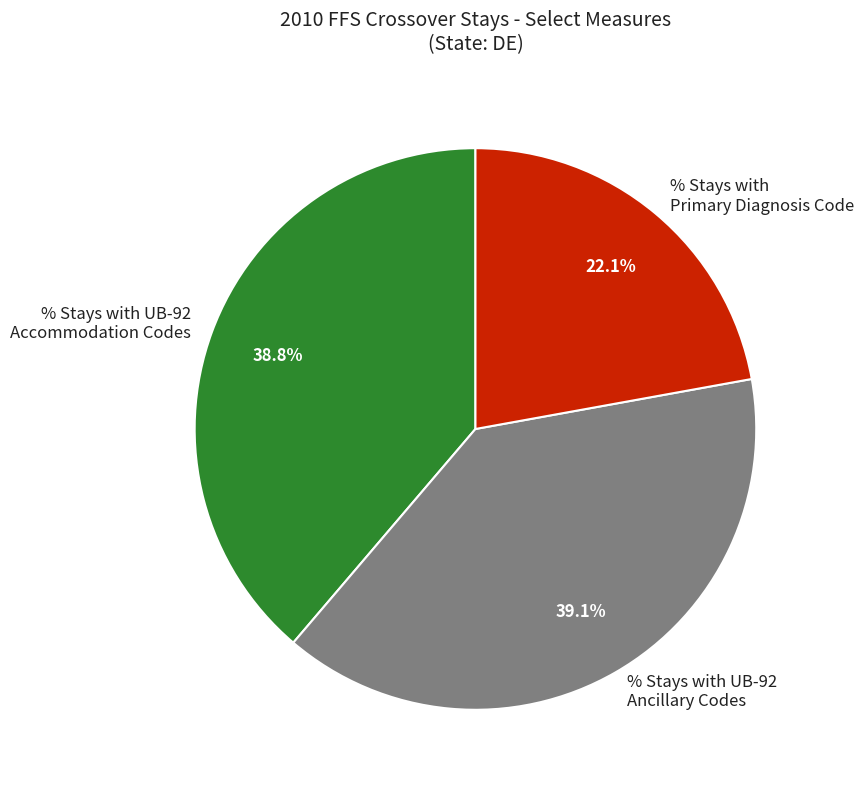

To the nearest percent, what percentage of the pie is % Stays with UB-92 Accommodation Codes?

39%